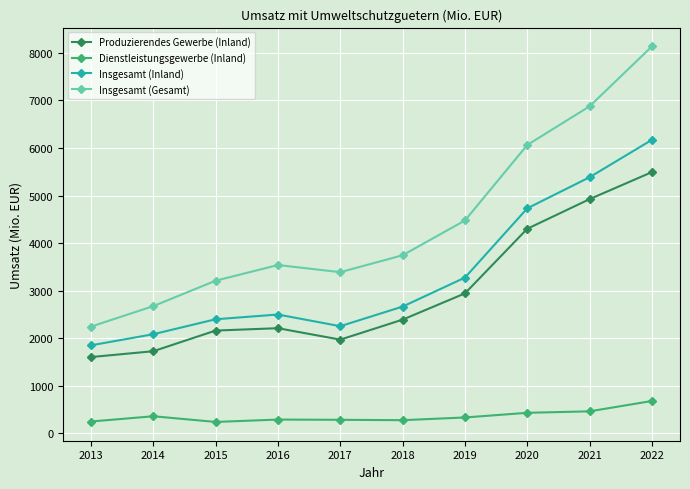

Between 2015 and 2018, which series saw the biggest shift?

Insgesamt (Gesamt)